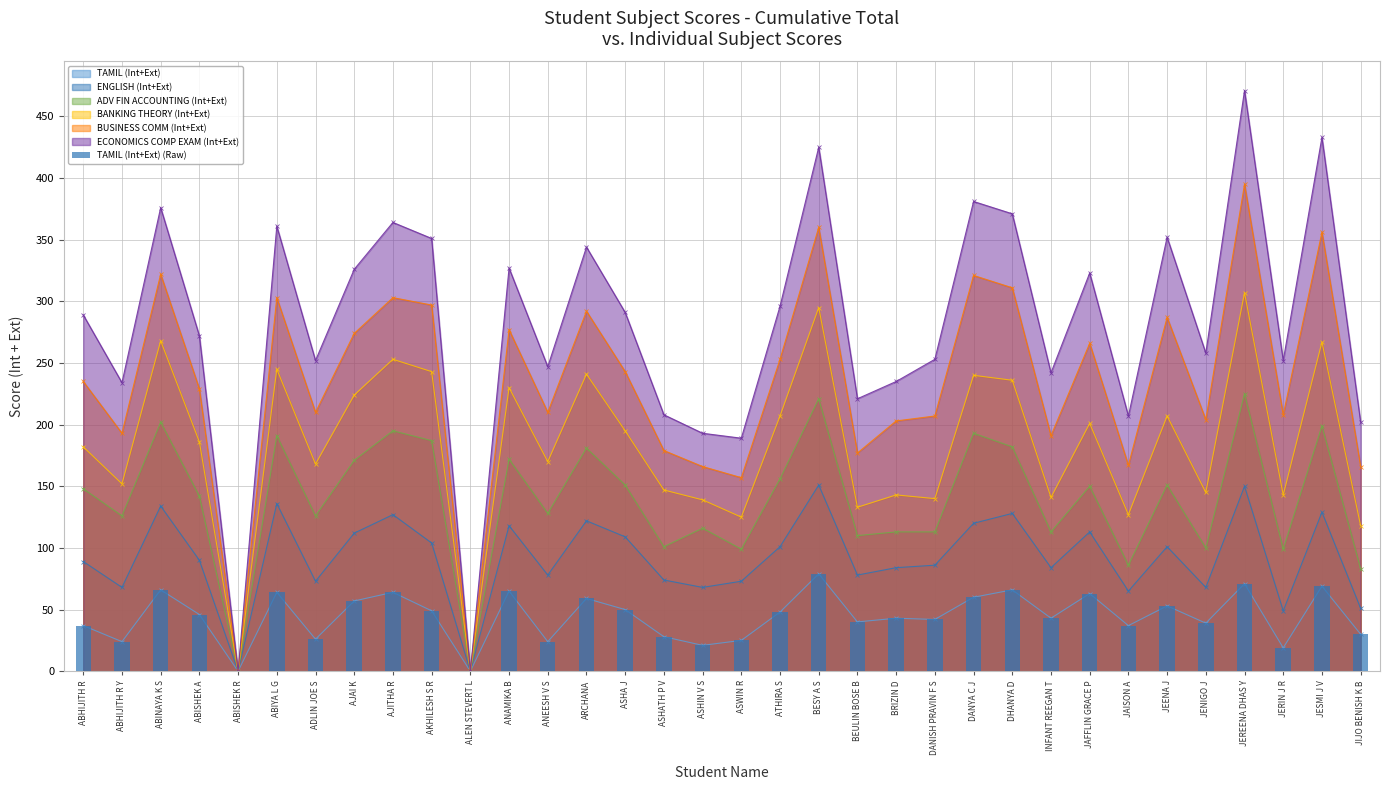

What is the maximum value shown in the chart?

79